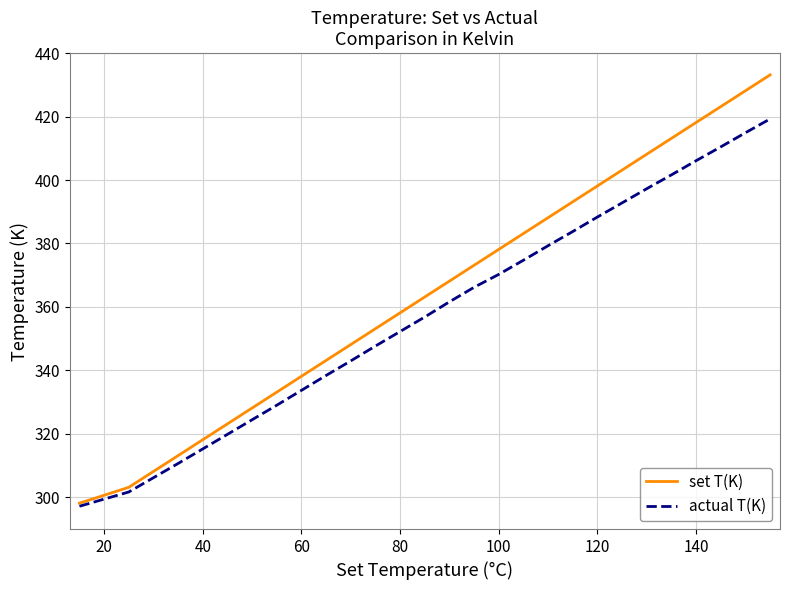

Which series has the largest total across all categories?

set T(K)